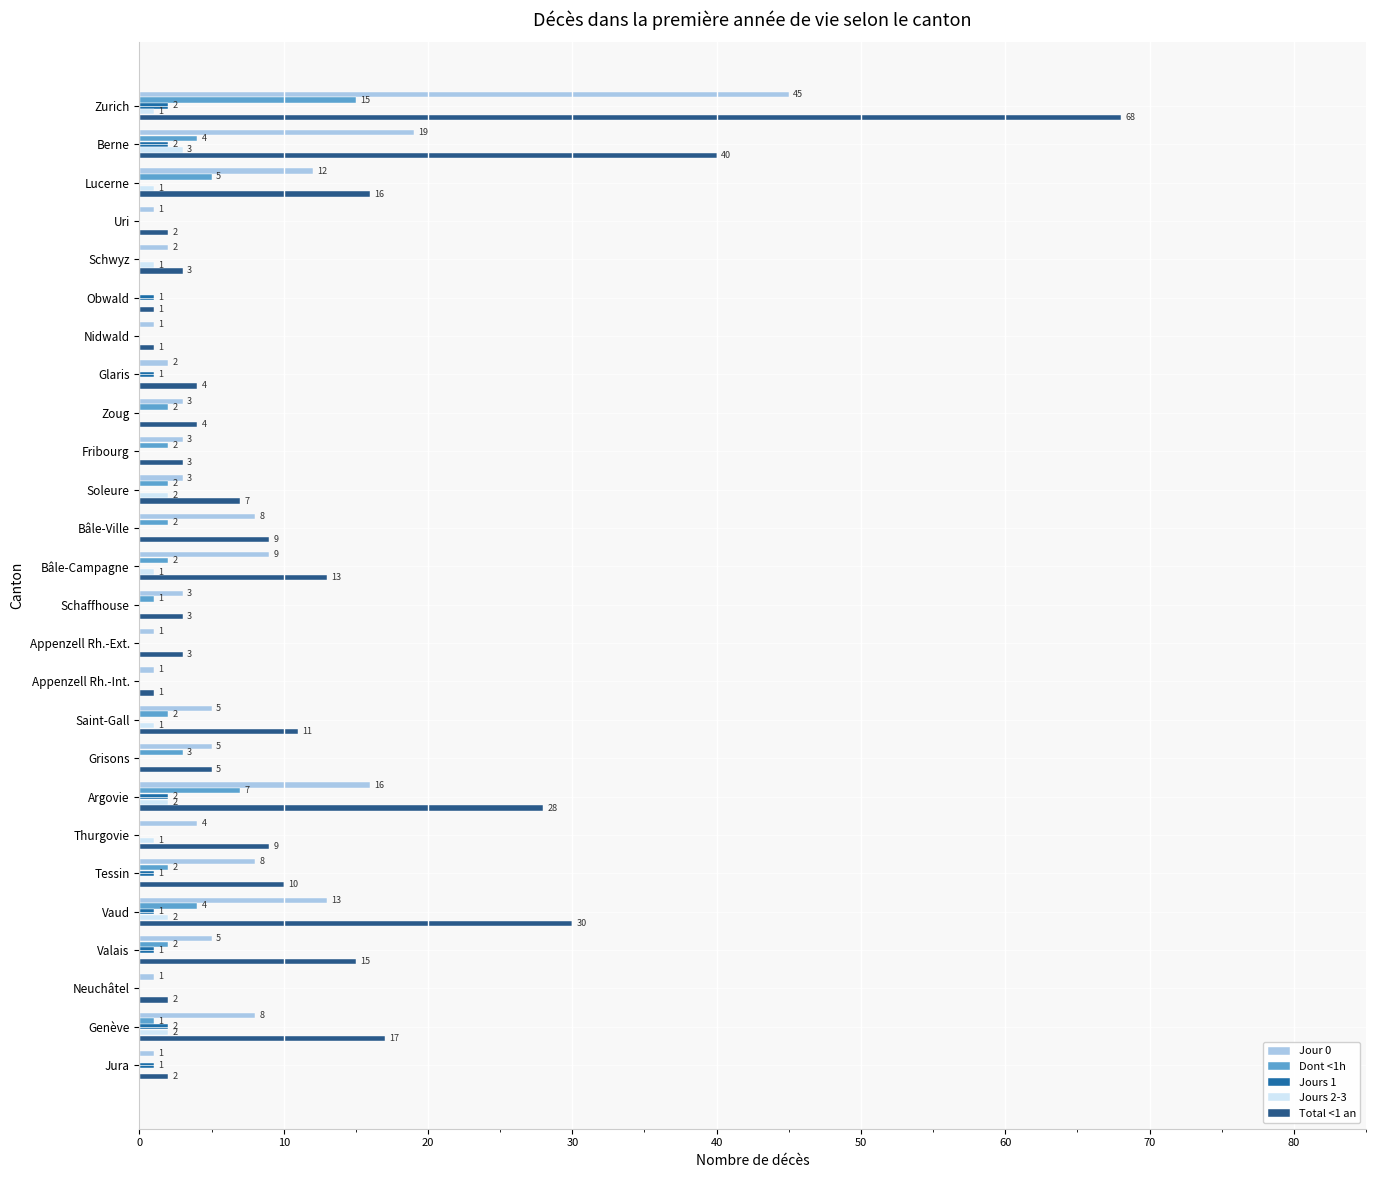

How many categories are shown in the chart?

26